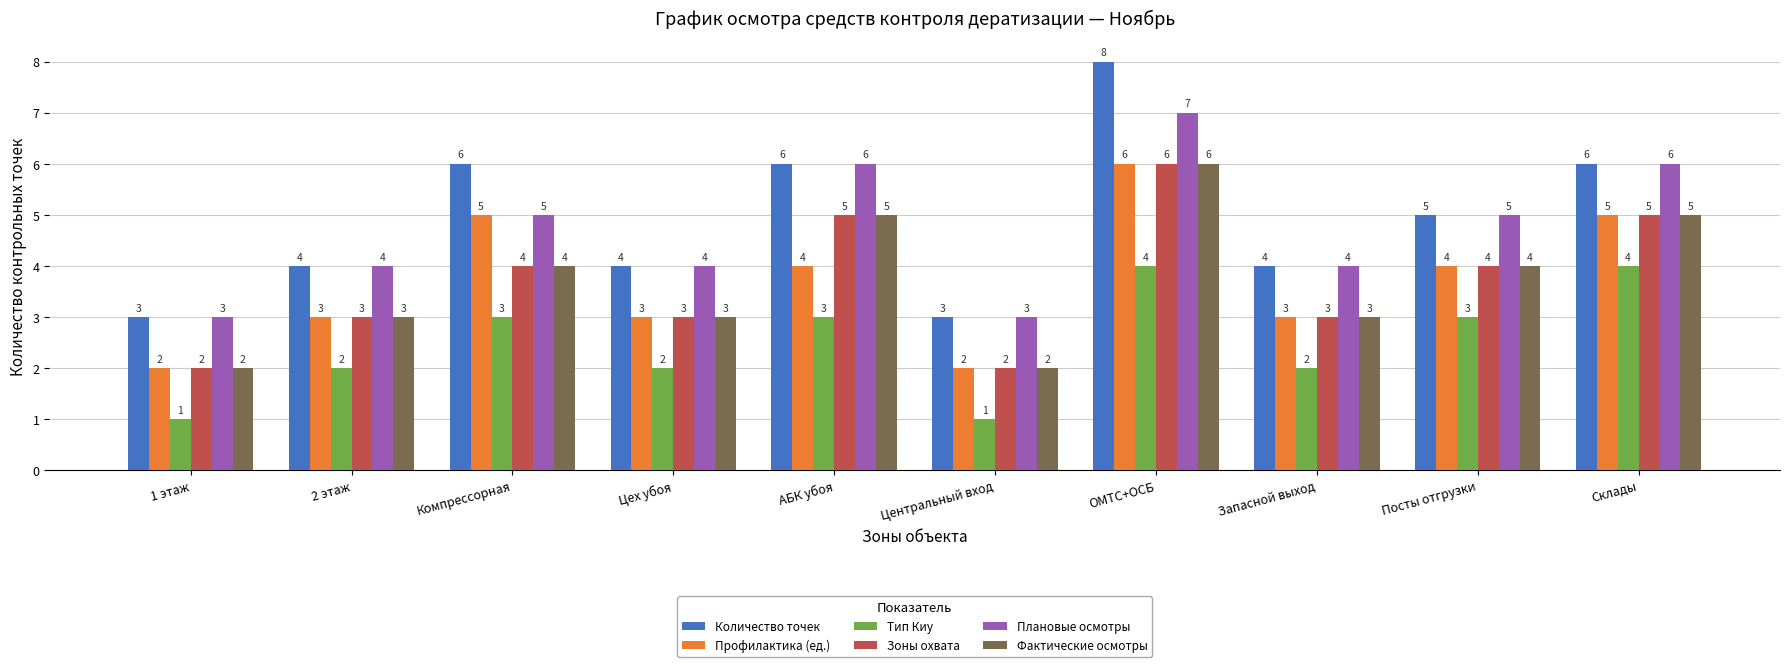

Reading left to right, extract all data points from this chart.

Количество точек: 1 этаж=3	2 этаж=4	Компрессорная=6	Цех убоя=4	АБК убоя=6	Центральный вход=3	ОМТС+ОСБ=8	Запасной выход=4	Посты отгрузки=5	Склады=6
Профилактика (ед.): 1 этаж=2	2 этаж=3	Компрессорная=5	Цех убоя=3	АБК убоя=4	Центральный вход=2	ОМТС+ОСБ=6	Запасной выход=3	Посты отгрузки=4	Склады=5
Тип Киу: 1 этаж=1	2 этаж=2	Компрессорная=3	Цех убоя=2	АБК убоя=3	Центральный вход=1	ОМТС+ОСБ=4	Запасной выход=2	Посты отгрузки=3	Склады=4
Зоны охвата: 1 этаж=2	2 этаж=3	Компрессорная=4	Цех убоя=3	АБК убоя=5	Центральный вход=2	ОМТС+ОСБ=6	Запасной выход=3	Посты отгрузки=4	Склады=5
Плановые осмотры: 1 этаж=3	2 этаж=4	Компрессорная=5	Цех убоя=4	АБК убоя=6	Центральный вход=3	ОМТС+ОСБ=7	Запасной выход=4	Посты отгрузки=5	Склады=6
Фактические осмотры: 1 этаж=2	2 этаж=3	Компрессорная=4	Цех убоя=3	АБК убоя=5	Центральный вход=2	ОМТС+ОСБ=6	Запасной выход=3	Посты отгрузки=4	Склады=5